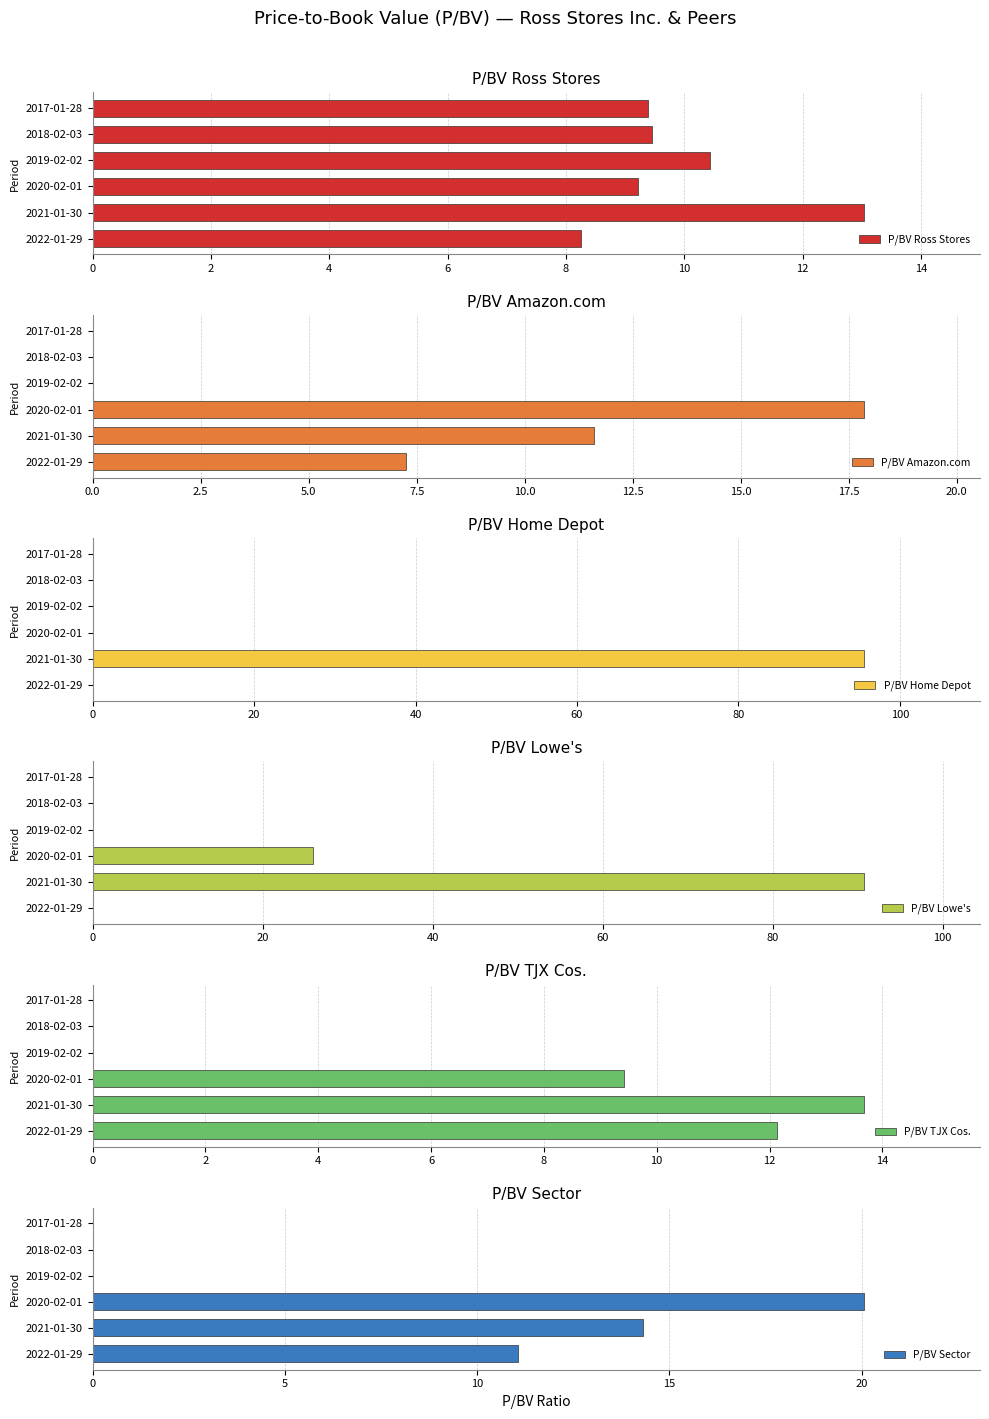

Which series has the largest range (max minus min)?

P/BV Home Depot